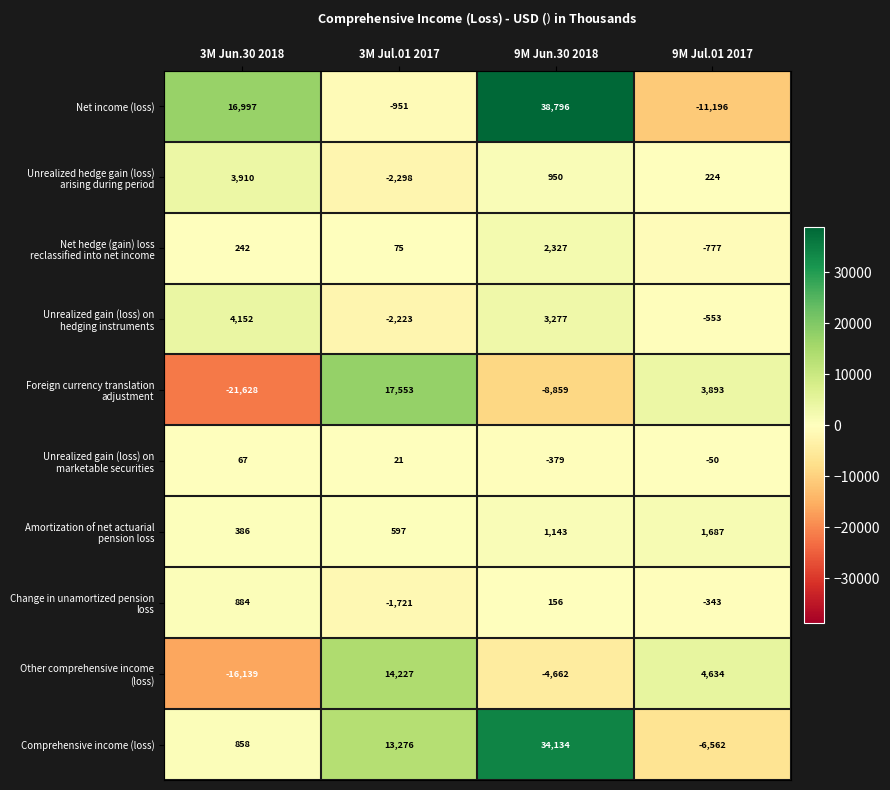

Rank the categories by Net income (loss) value from highest to lowest.

9M Jun.30 2018, 3M Jun.30 2018, 3M Jul.01 2017, 9M Jul.01 2017